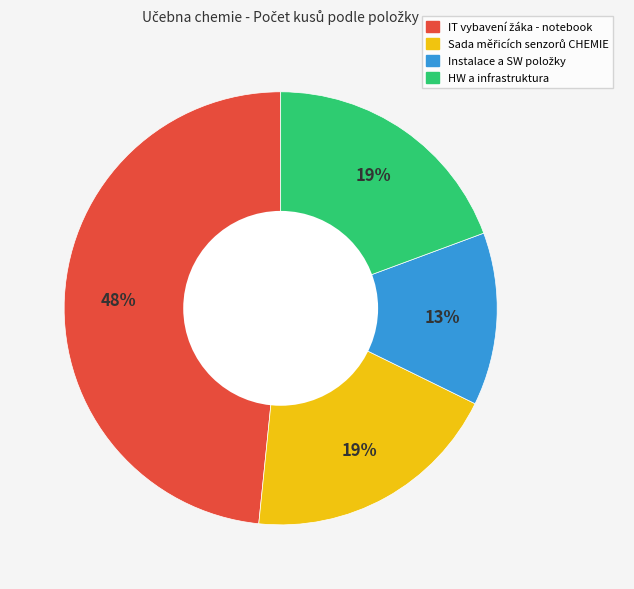

To the nearest percent, what is the average slice percentage?

25%